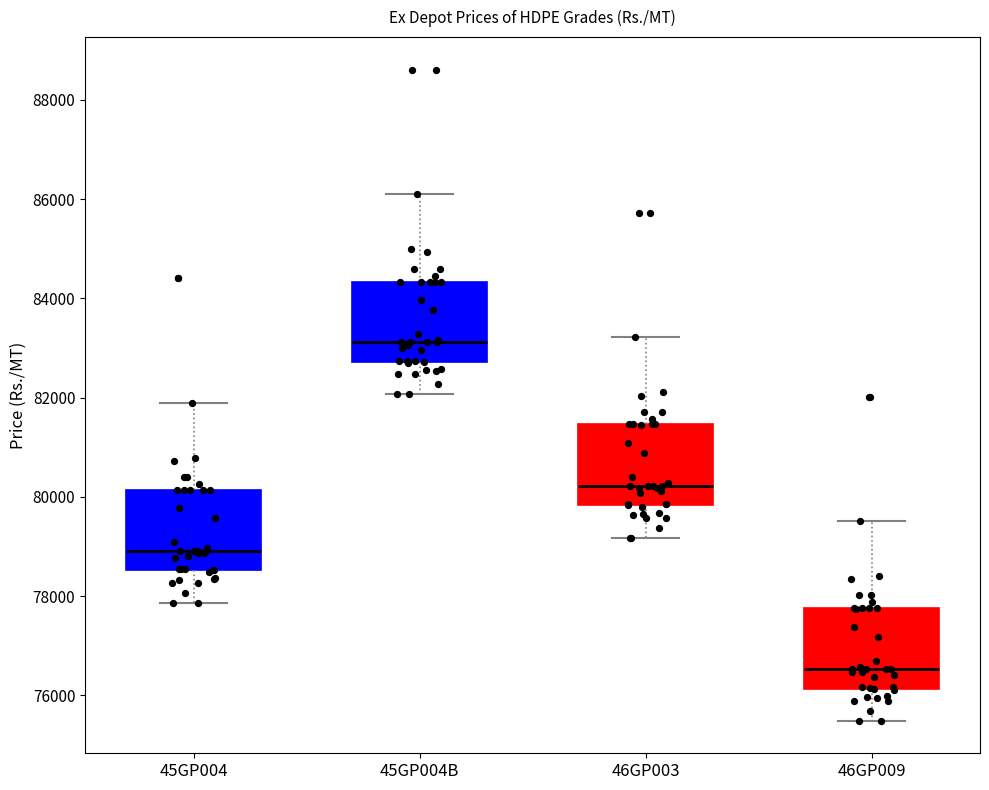

Reading left to right, transcribe this box plot: for each box, give where its median line is, the range the box spans, and where its two whiskers end, as read against the y-axis. The values are not printed on the chart, so give them approximately, as read against the axis.

45GP004: median 79000, box 78600 to 80200, whiskers 77800 to 82000
45GP004B: median 83200, box 82800 to 84400, whiskers 82000 to 86200
46GP003: median 80200, box 79800 to 81400, whiskers 79200 to 83200
46GP009: median 76600, box 76200 to 77800, whiskers 75400 to 79600